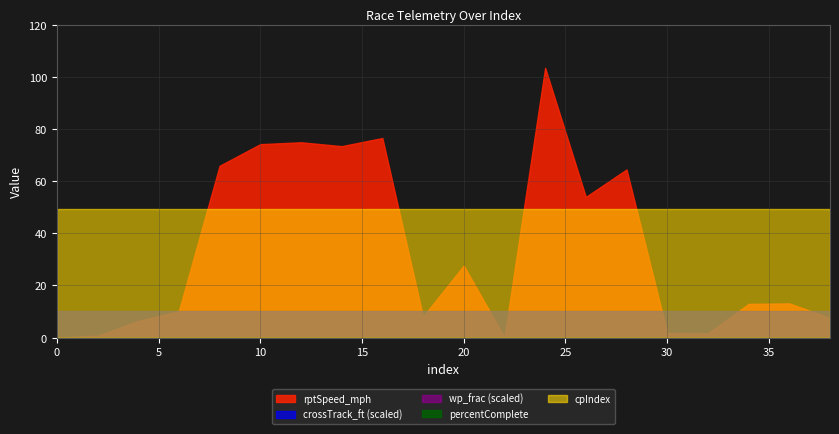

Rank the categories by wp_frac value from lowest to highest.

0, 2, 4, 6, 8, 10, 12, 14, 16, 18, 20, 22, 24, 26, 28, 30, 32, 34, 36, 38